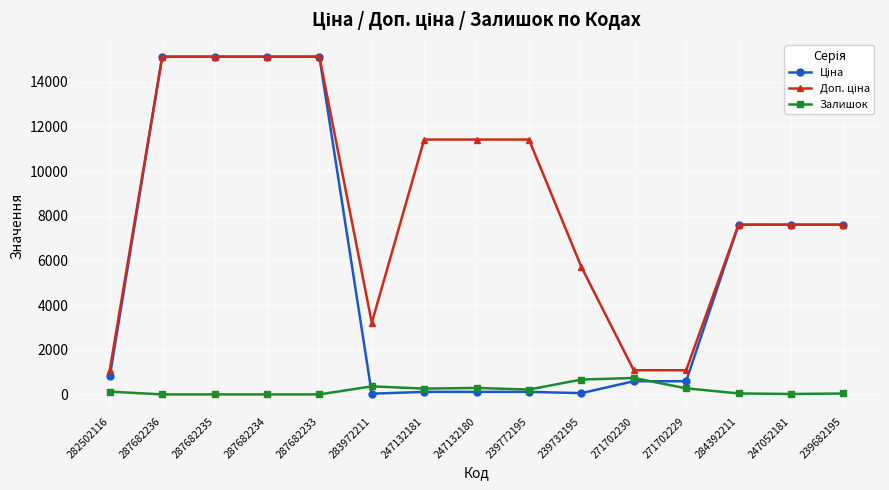

At how many categories does at least one series exceed 6154?

10